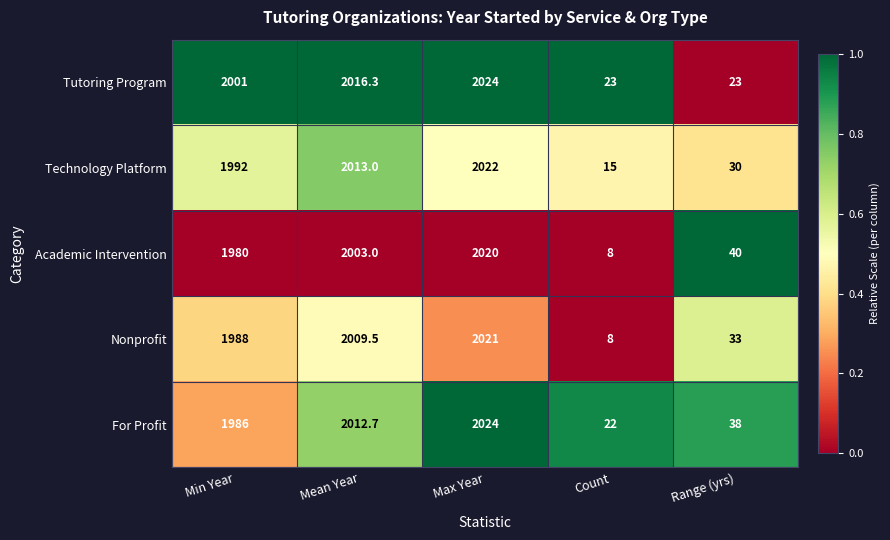

Which series has the largest range (max minus min)?

Nonprofit